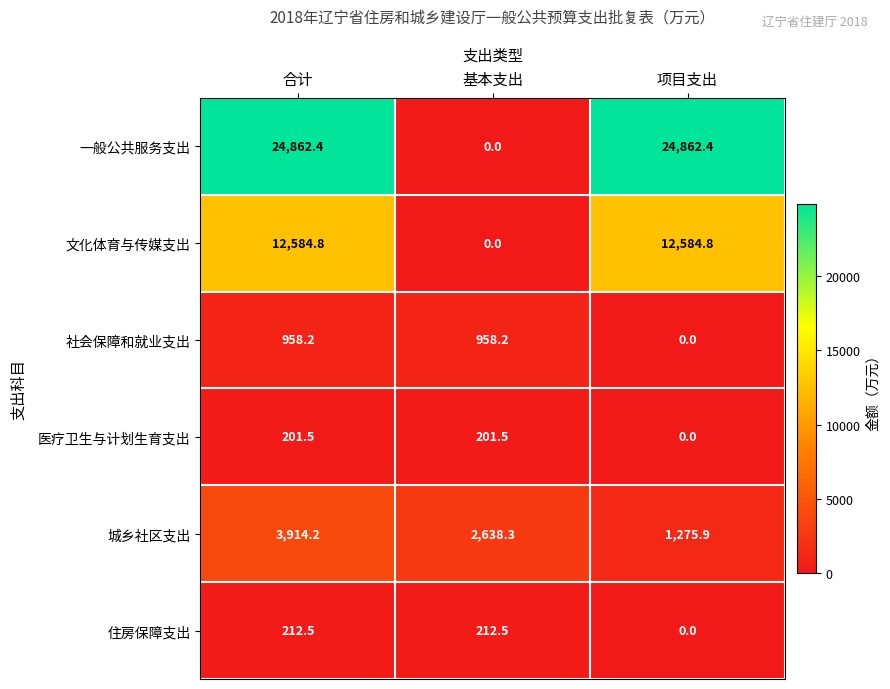

Between 基本支出 and 项目支出, which series saw the biggest shift?

一般公共服务支出